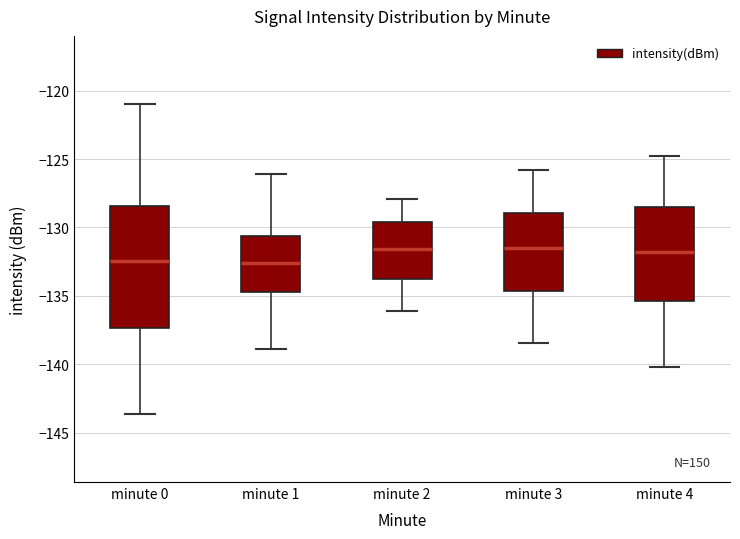

Reading left to right, read every box against the y-axis: the position of its median line, the range the box covers, and the ends of its whiskers. The values are not printed on the chart, so give them approximately, as read against the axis.

minute 0: median -132.5, box -137.5 to -128.5, whiskers -143.5 to -121.0
minute 1: median -132.5, box -134.5 to -130.5, whiskers -139.0 to -126.0
minute 2: median -131.5, box -134.0 to -129.5, whiskers -136.0 to -128.0
minute 3: median -131.5, box -134.5 to -129.0, whiskers -138.5 to -126.0
minute 4: median -132.0, box -135.5 to -128.5, whiskers -140.0 to -125.0